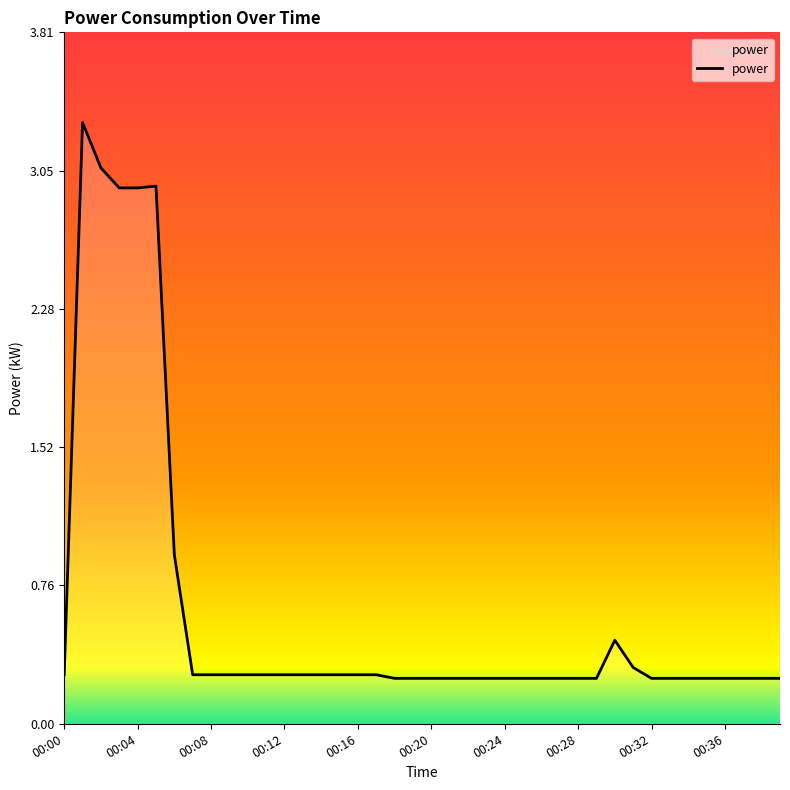

What is the greatest value displayed?

3.3